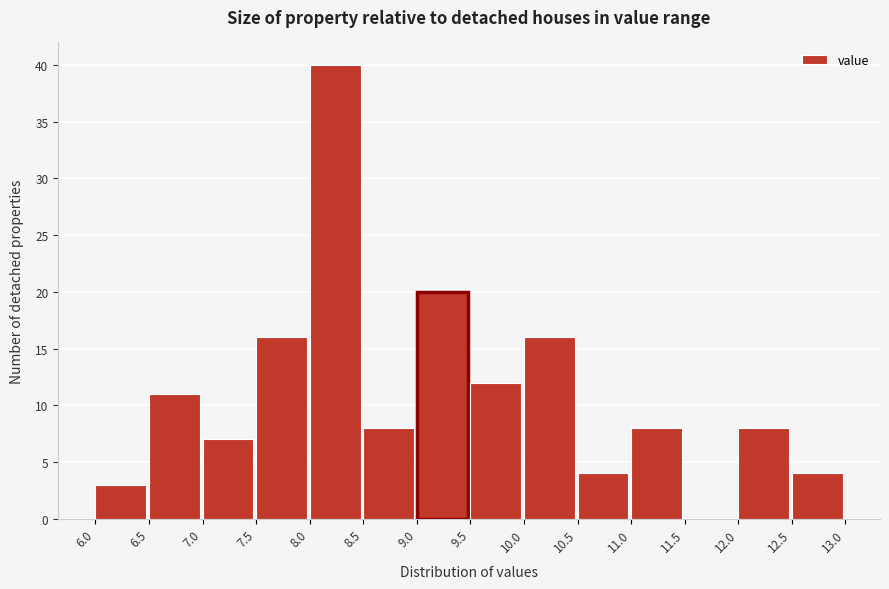

Reading left to right, list every bar in this chart as the range it spans on the x-axis followed by its height. The values are not printed on the chart, so give them approximately, as read against the axis.

6.0 to 6.5: 3
6.5 to 7.0: 11
7.0 to 7.5: 7
7.5 to 8.0: 16
8.0 to 8.5: 40
8.5 to 9.0: 8
9.0 to 9.5: 20
9.5 to 10.0: 12
10.0 to 10.5: 16
10.5 to 11.0: 4
11.0 to 11.5: 8
11.5 to 12.0: 0
12.0 to 12.5: 8
12.5 to 13.0: 4